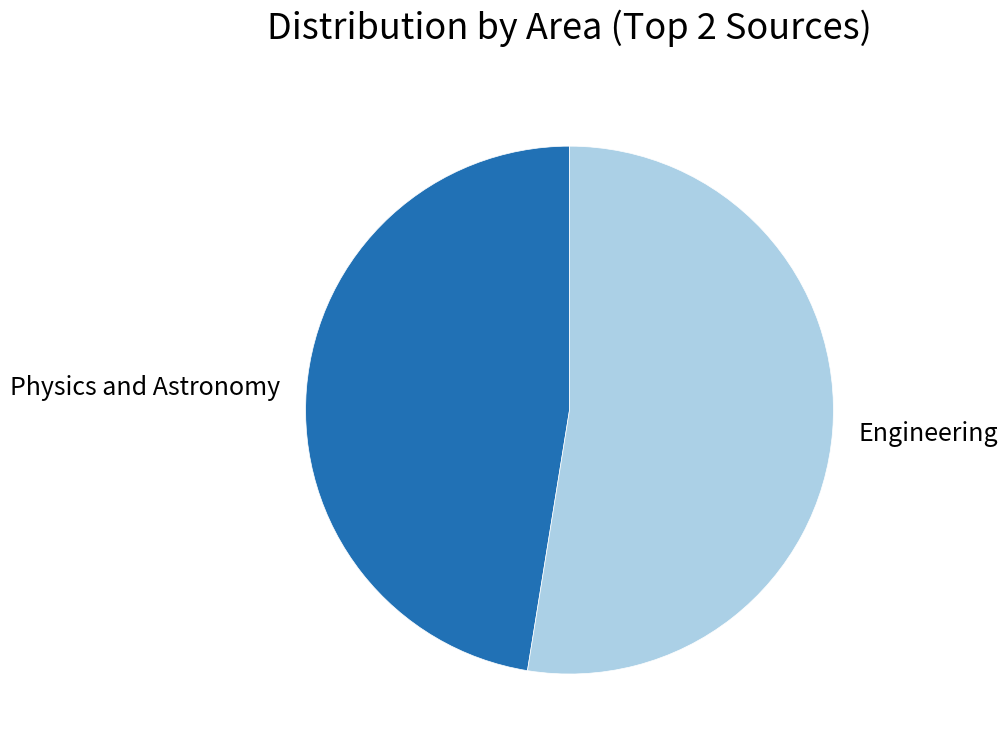

Combined, do Engineering and Physics and Astronomy account for over 50%?

Yes